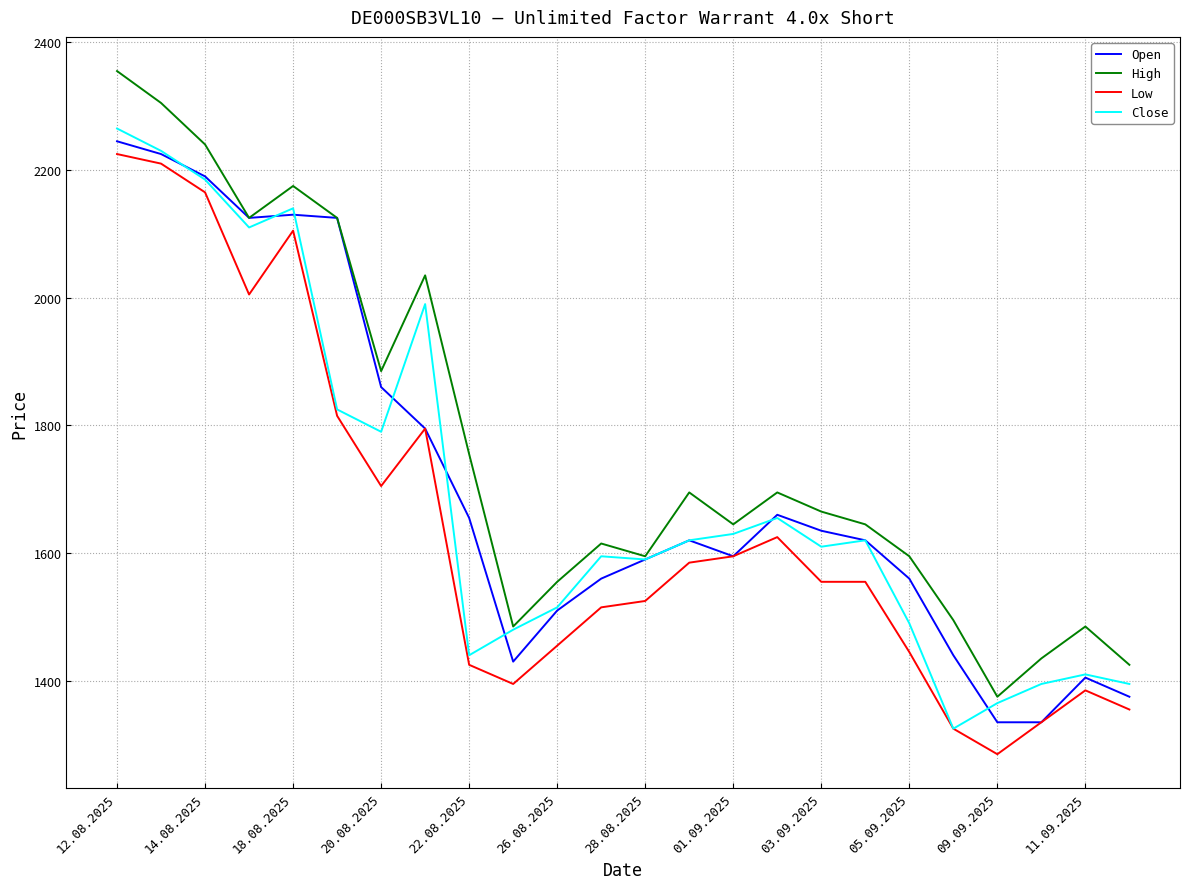

What is the greatest value displayed?

2355